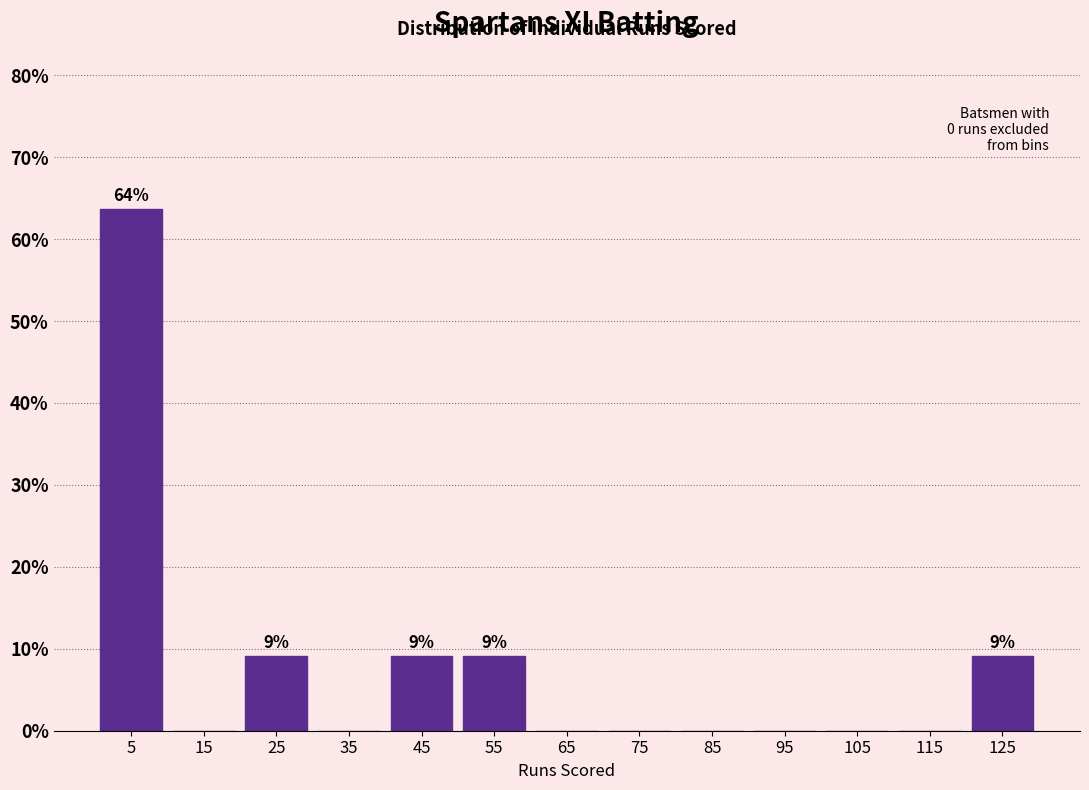

Over which range of the x-axis is the bar tallest?

0 to 10